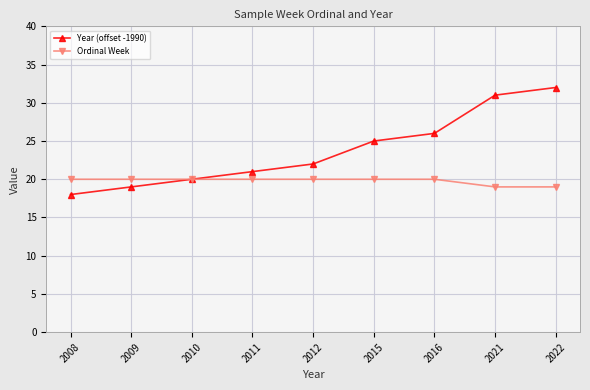

What is the value of the Year (offset -1990) point at the 9th from the left?

32